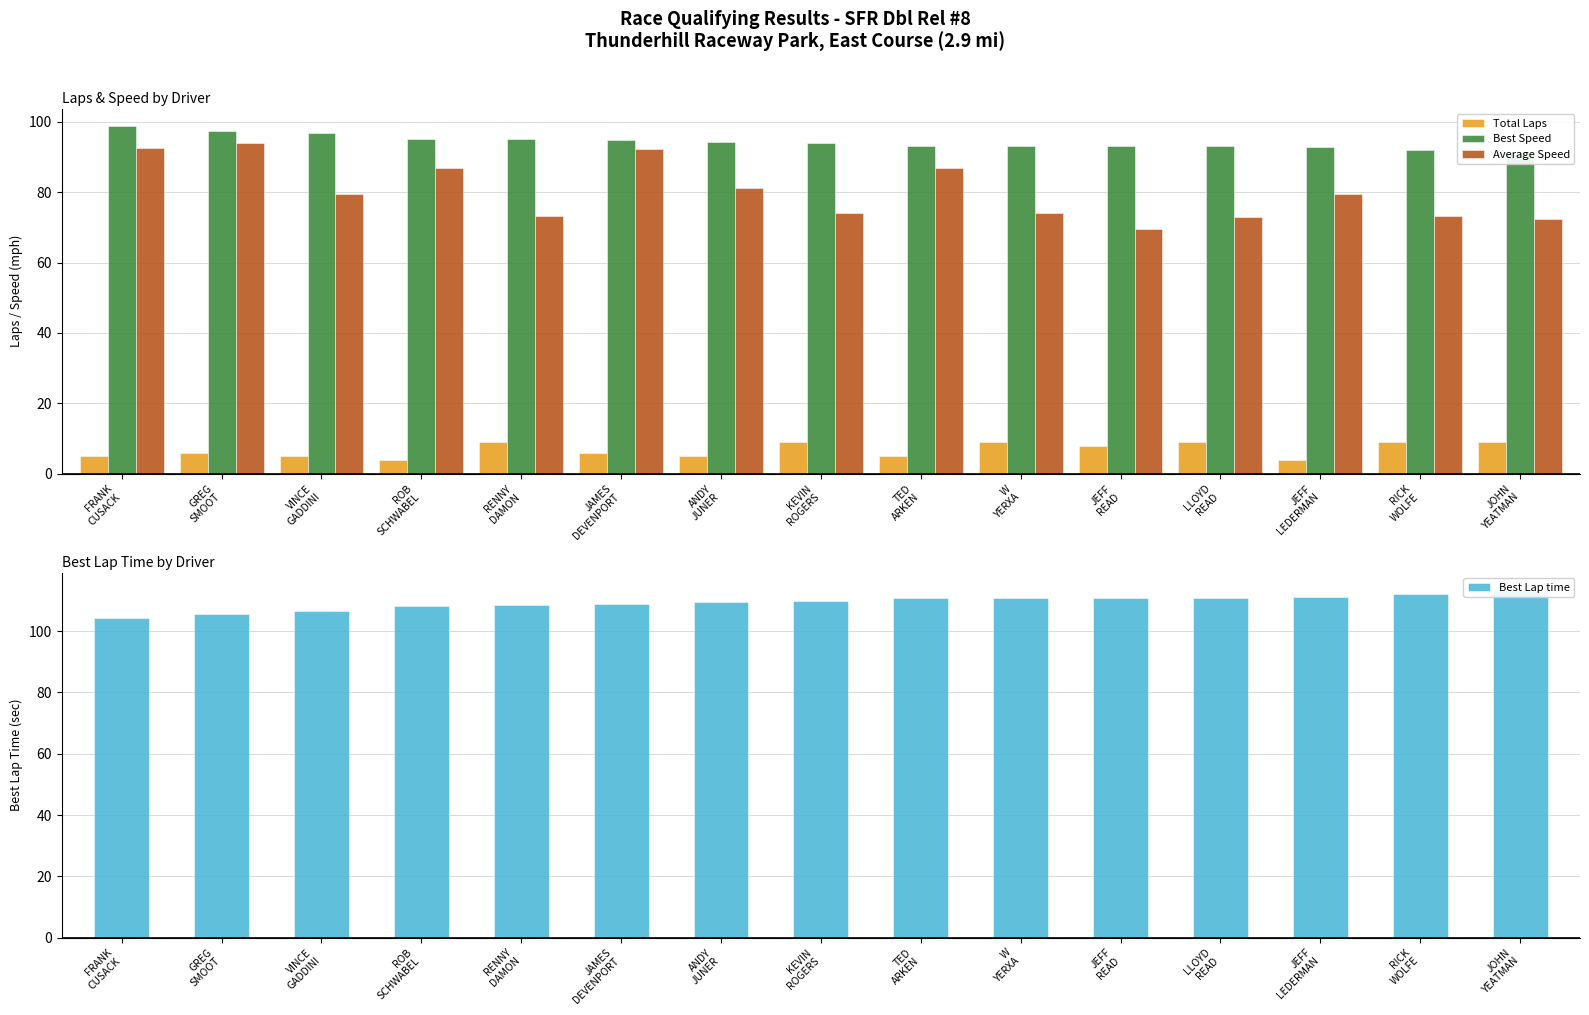

What are all the series names shown in the legend?

Total Laps, Best Speed, Average Speed, Best Lap time